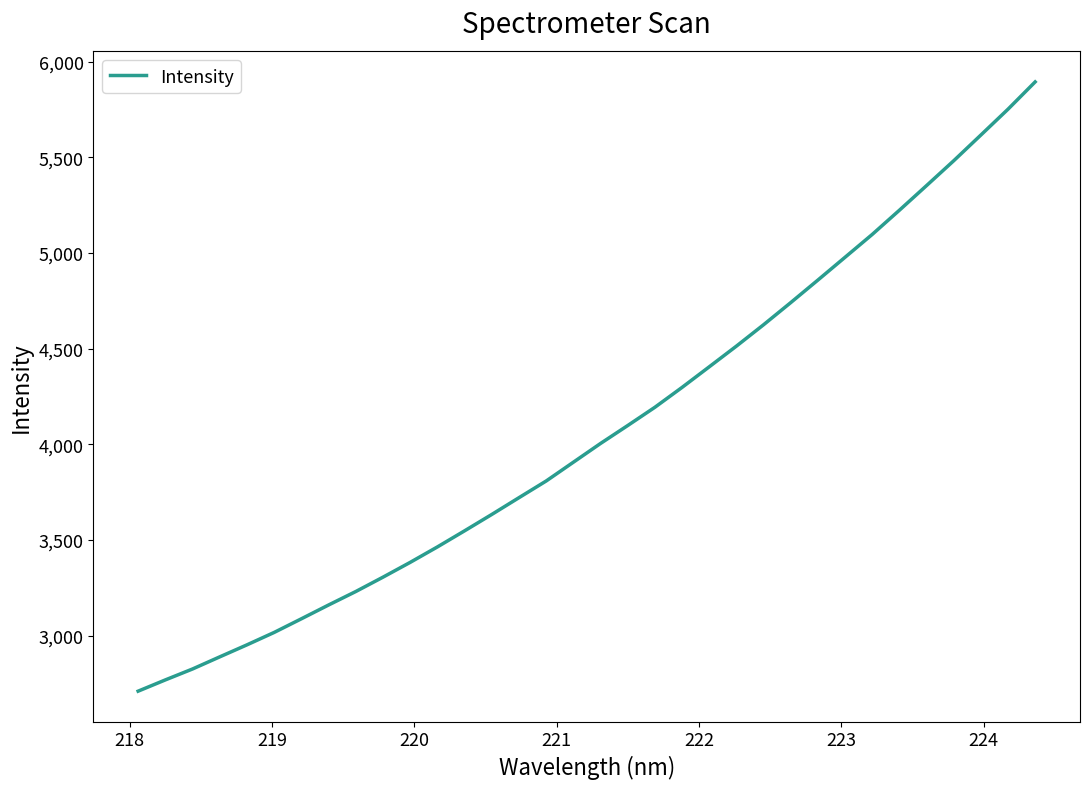

What is the greatest value displayed?

5893.5